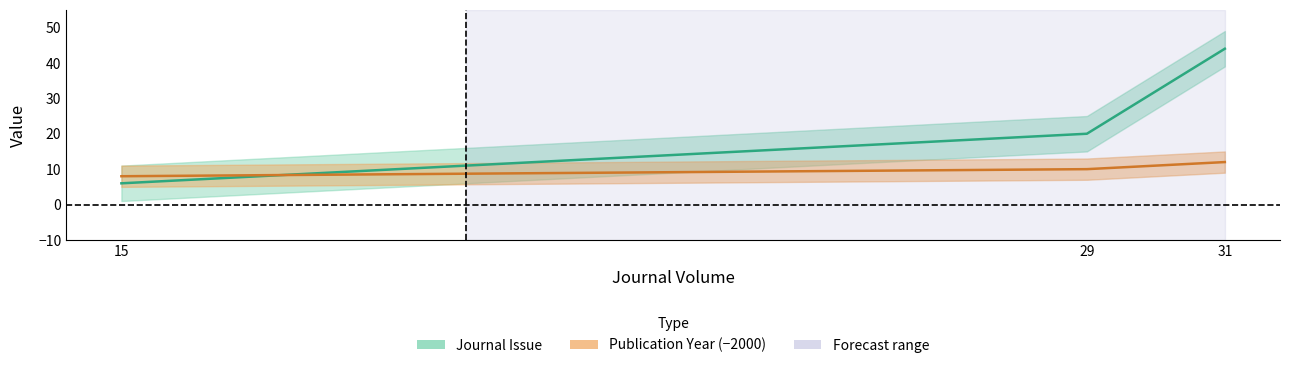

Count the number of categories in the chart.

3